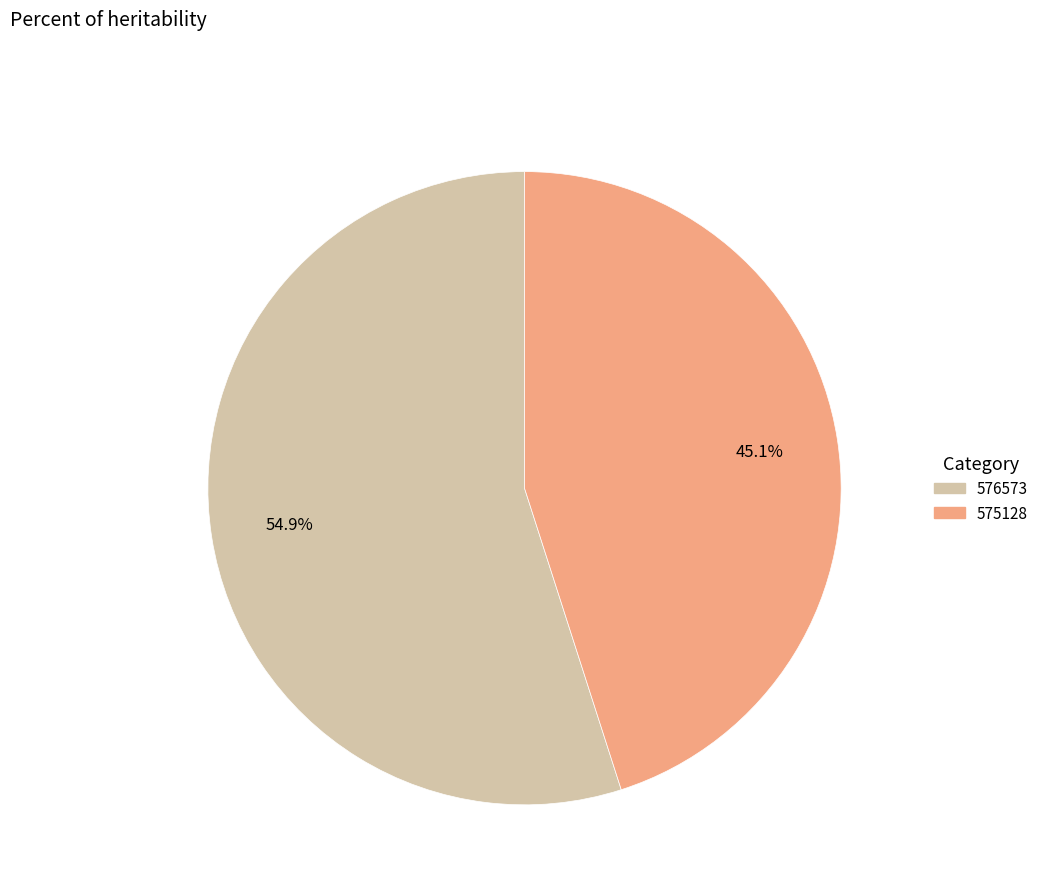

Does any single category account for the majority?

Yes